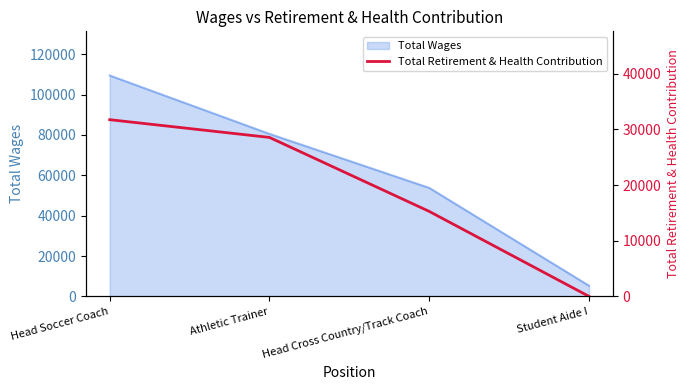

At which label does Total Wages reach its minimum?

Student Aide I